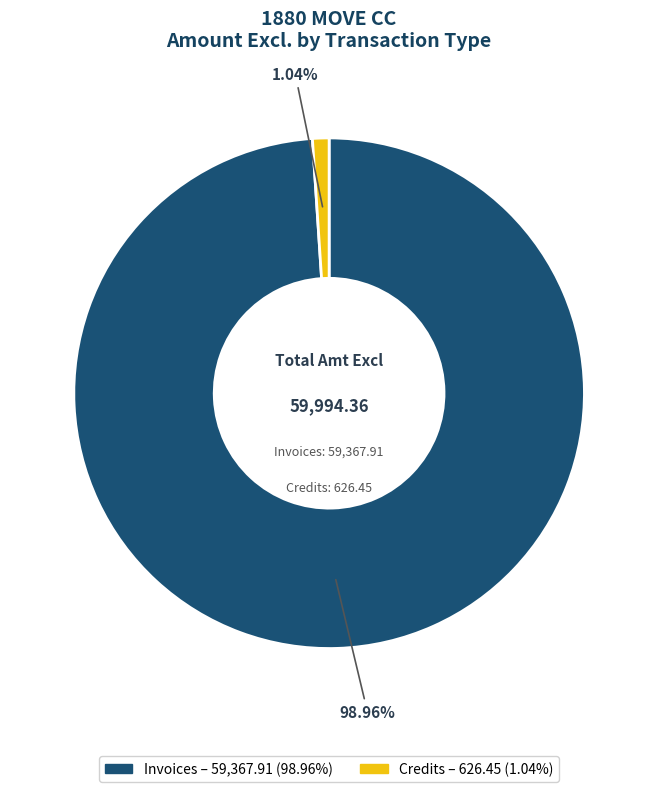

True or false: Invoices accounts for 93% of the total.

False